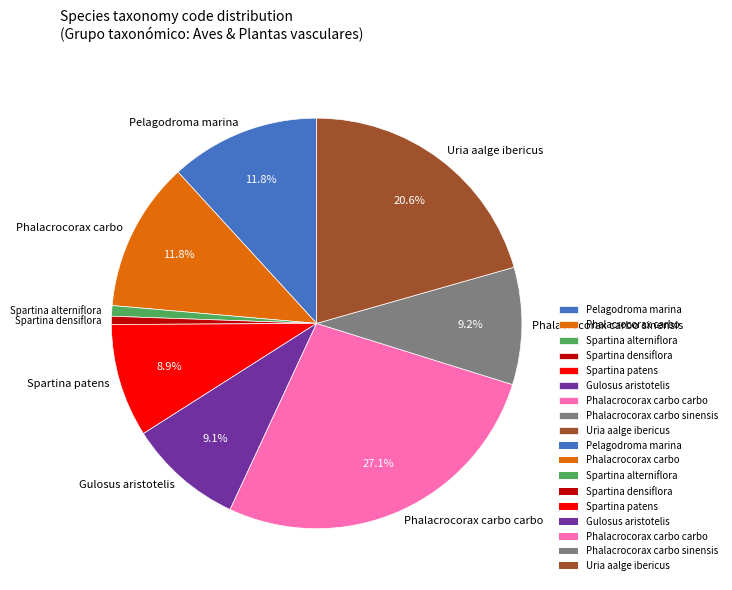

What percentage is NOT represented by Pelagodroma marina?

88.2%